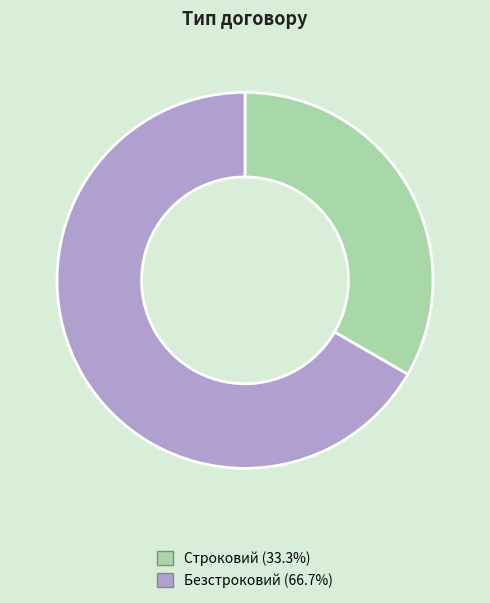

What is the largest slice in the pie chart?

Безстроковий